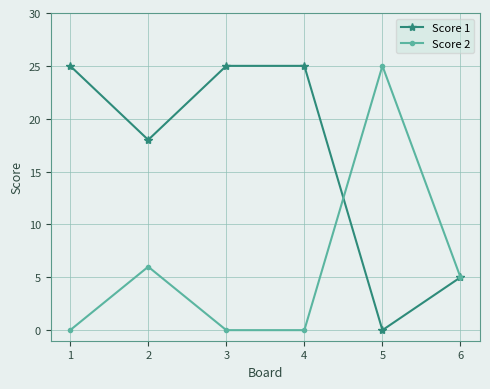

True or false: Score 1 and Score 2 cross at least once.

True